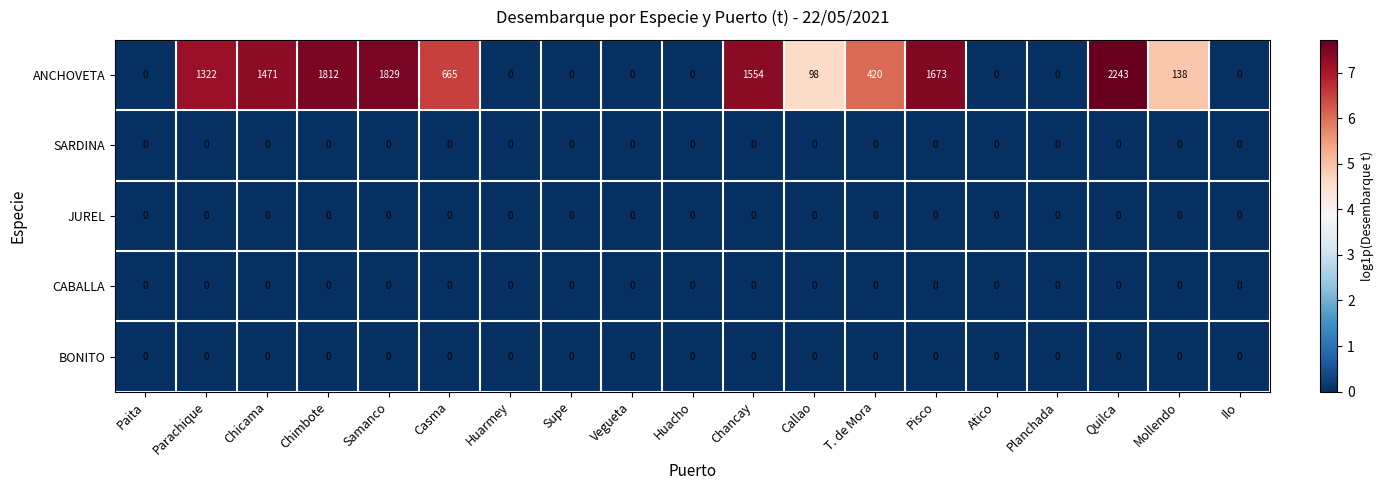

Which series has the largest total across all categories?

ANCHOVETA